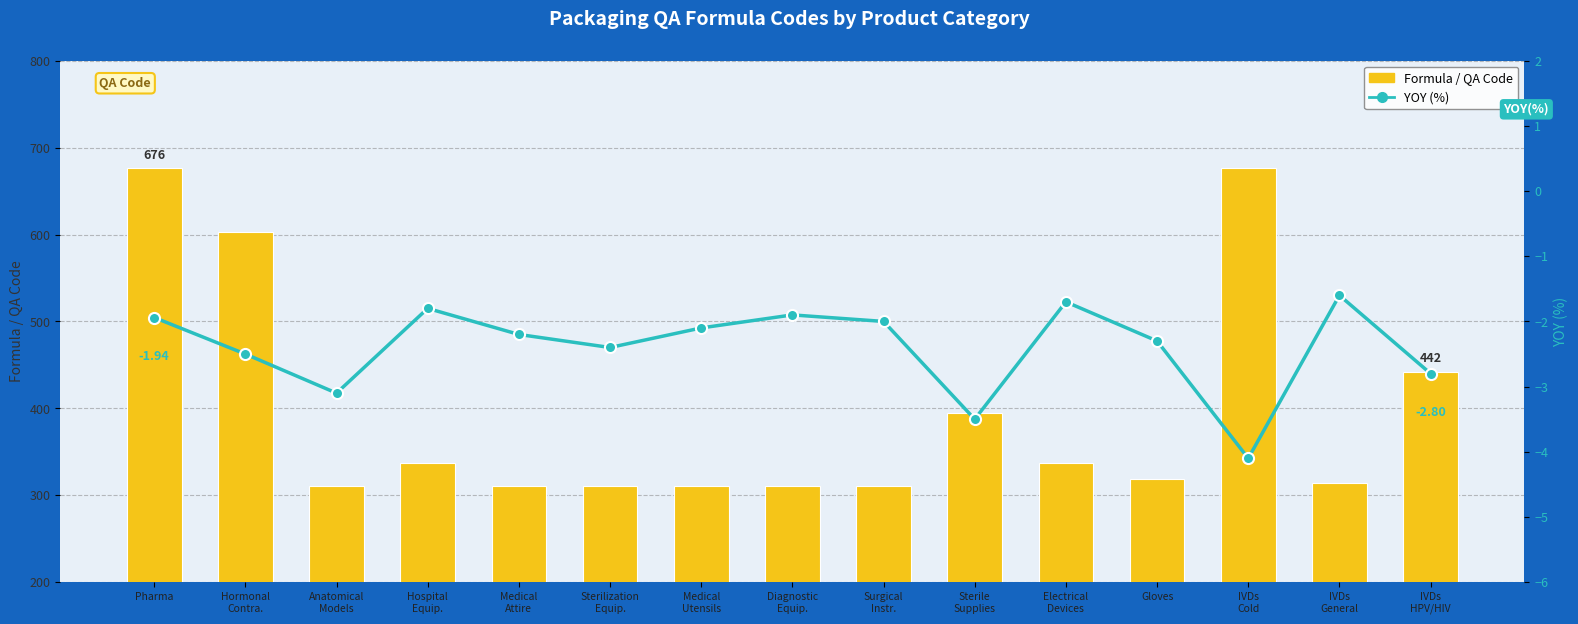

Which series has the largest total across all categories?

Formula (QA code)